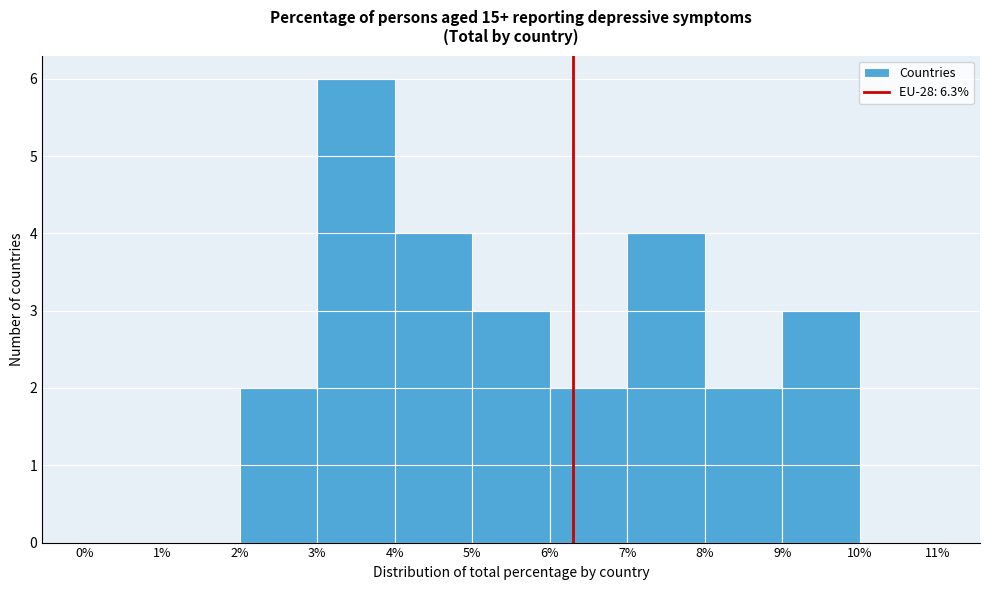

Over which range of the x-axis is the bar tallest?

3% to 4%